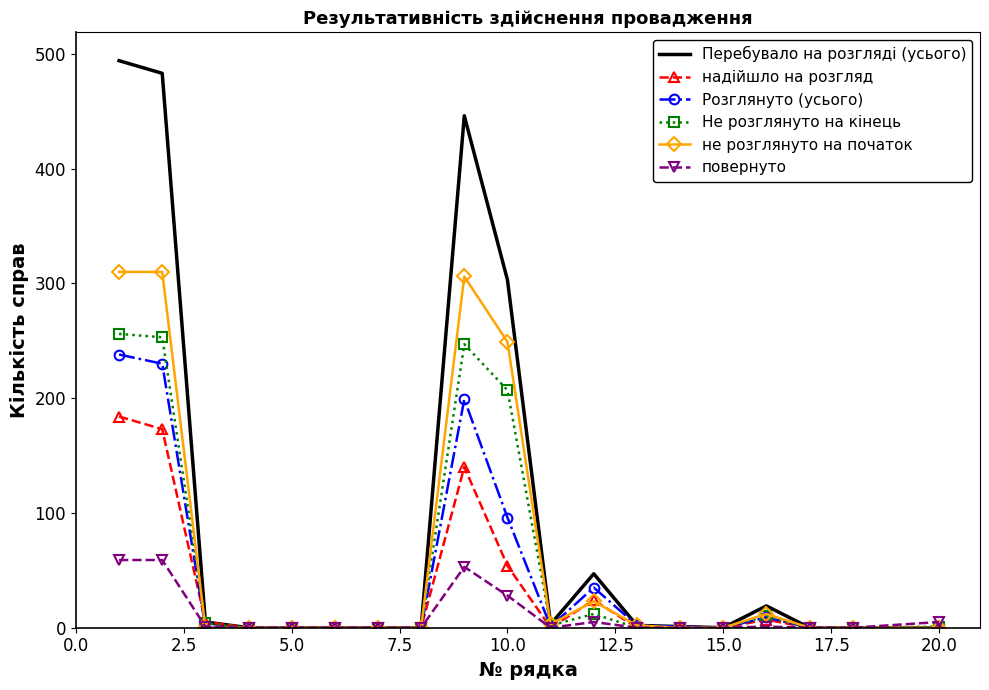

Which series has the largest range (max minus min)?

Перебувало на розгляді (усього)